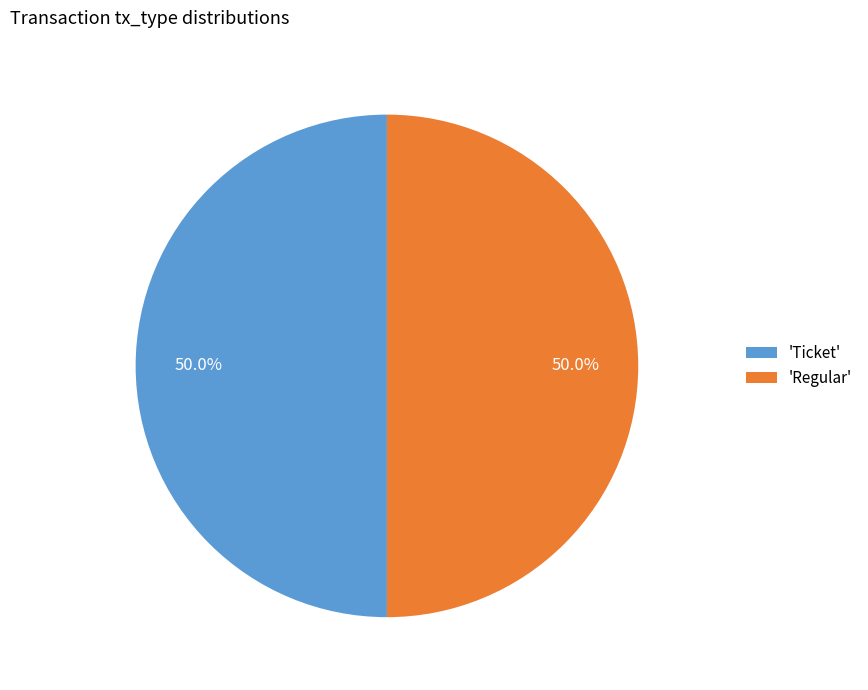

What is the ratio of the value at 'Ticket' to the value at 'Regular'?

1.0